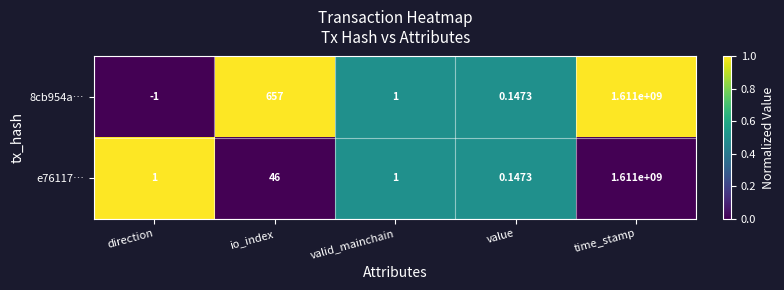

At which category is the sum across all series the highest?

time_stamp